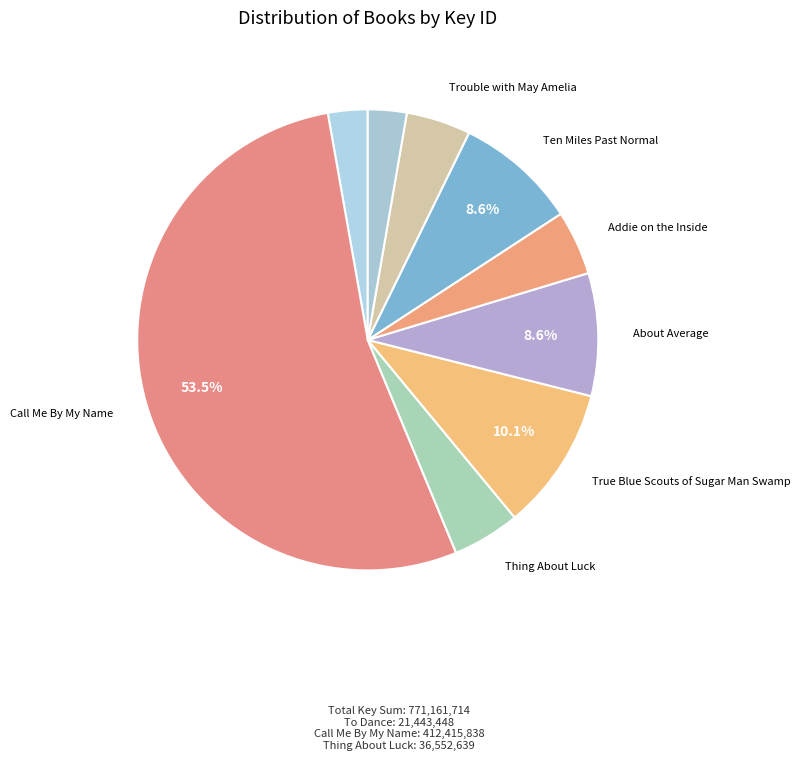

Count the number of slices in the pie.

9